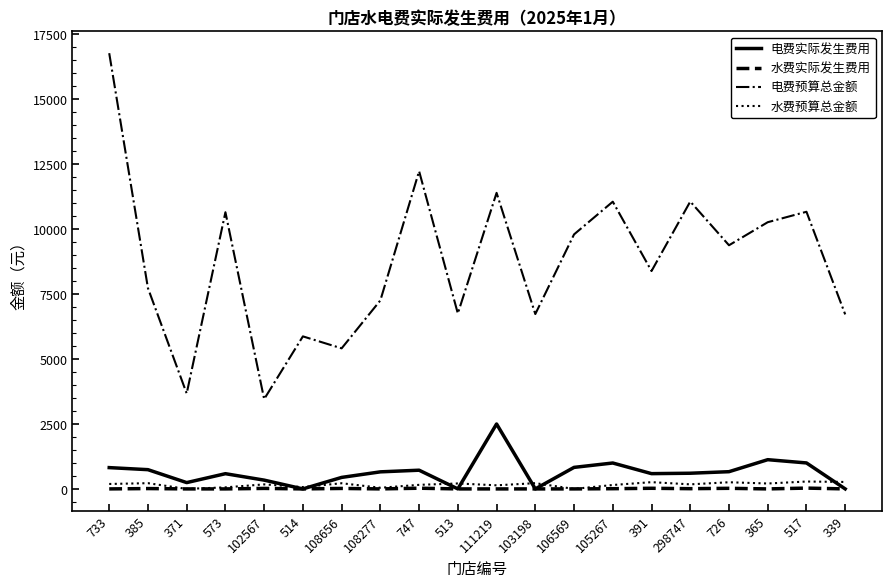

How many series are shown in this chart?

4